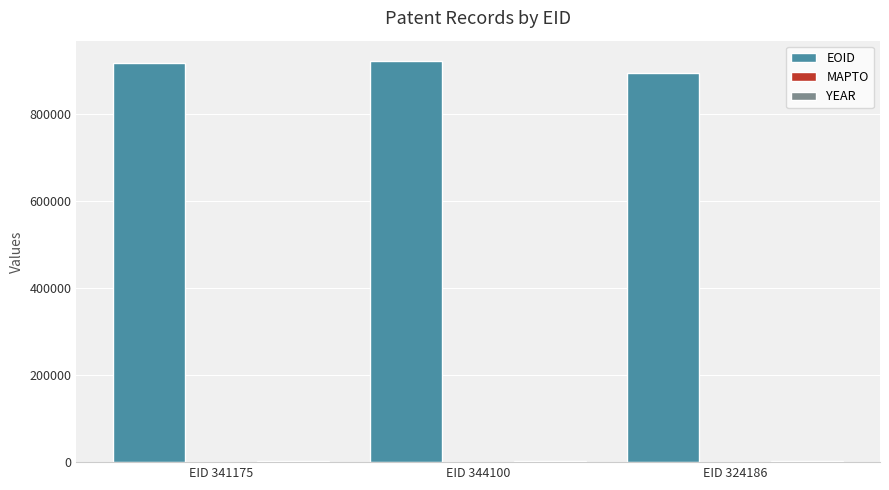

What is the greatest value displayed?

921627